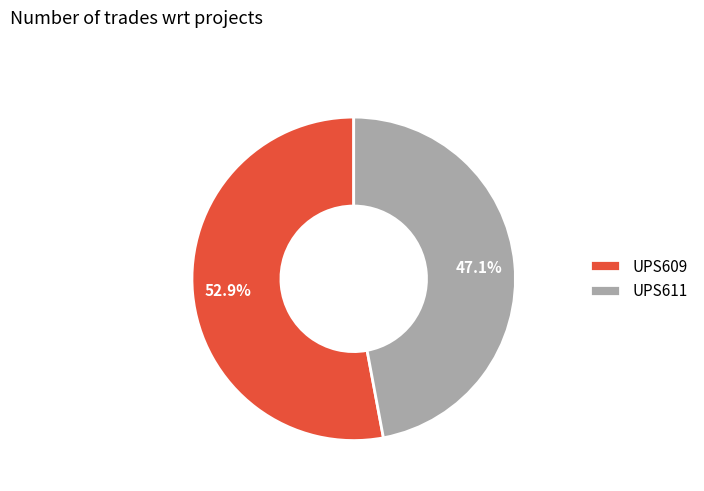

Count the number of slices in the pie.

2